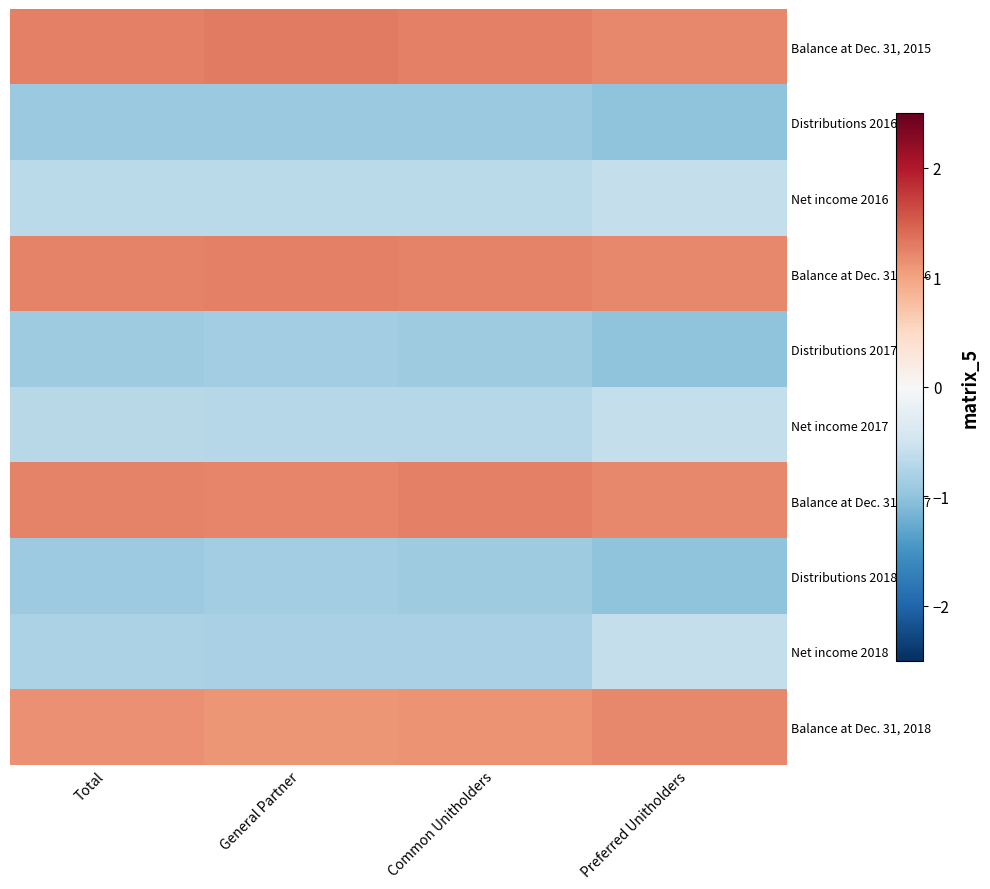

How many series are shown in this chart?

10